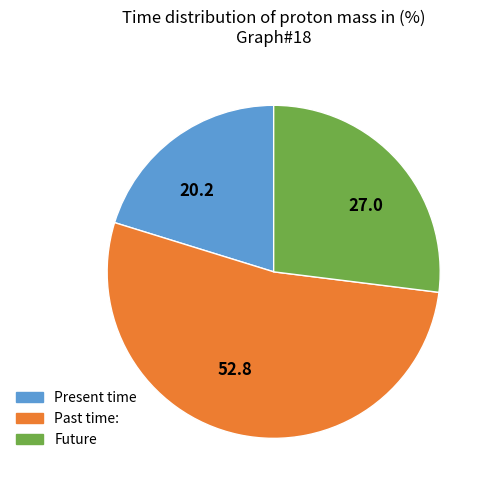

Which slice represents more than half of the pie?

52.8